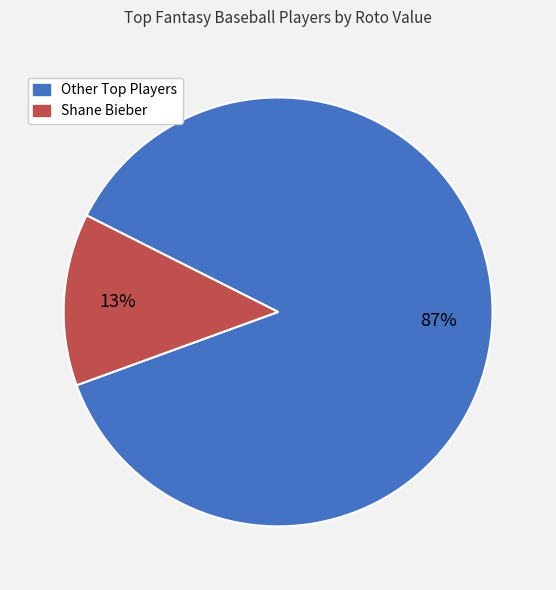

To the nearest percent, what is the difference between the largest and smallest slice percentages?

74%